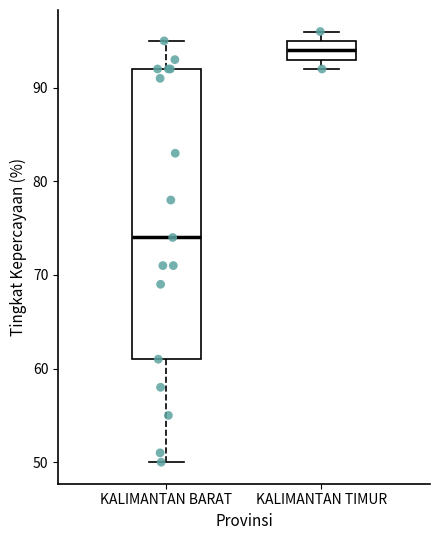

Which box is the tallest, from its lower edge to its upper edge?

KALIMANTAN BARAT